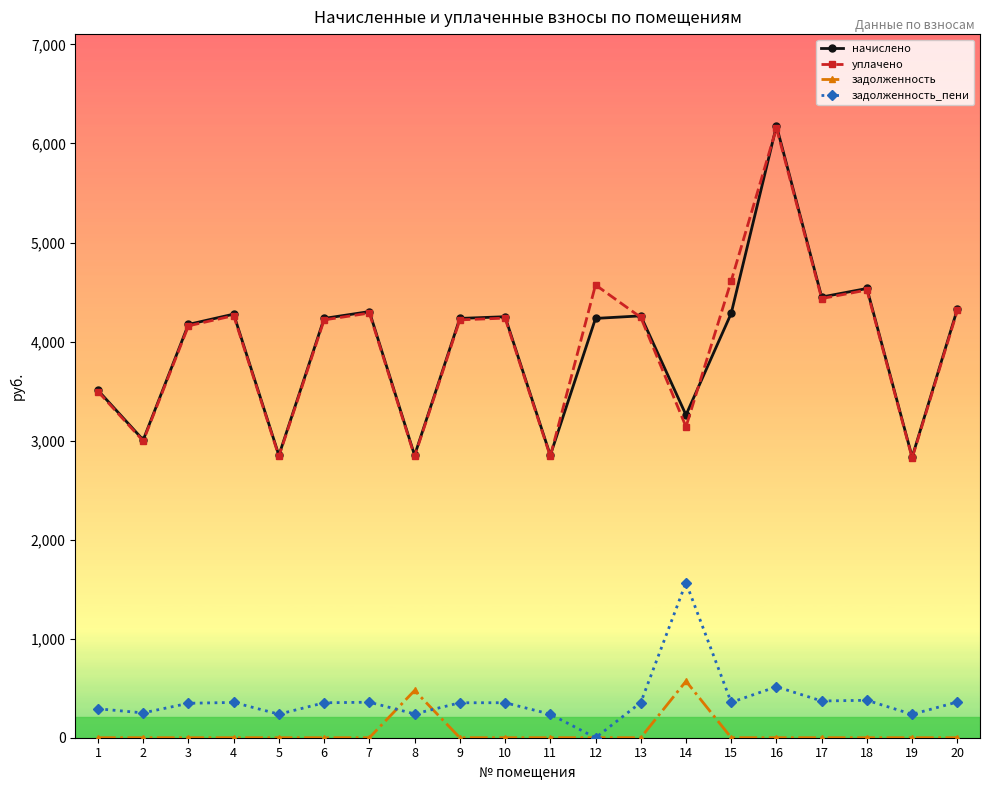

At which label does задолженность_пени first exceed 353?

4